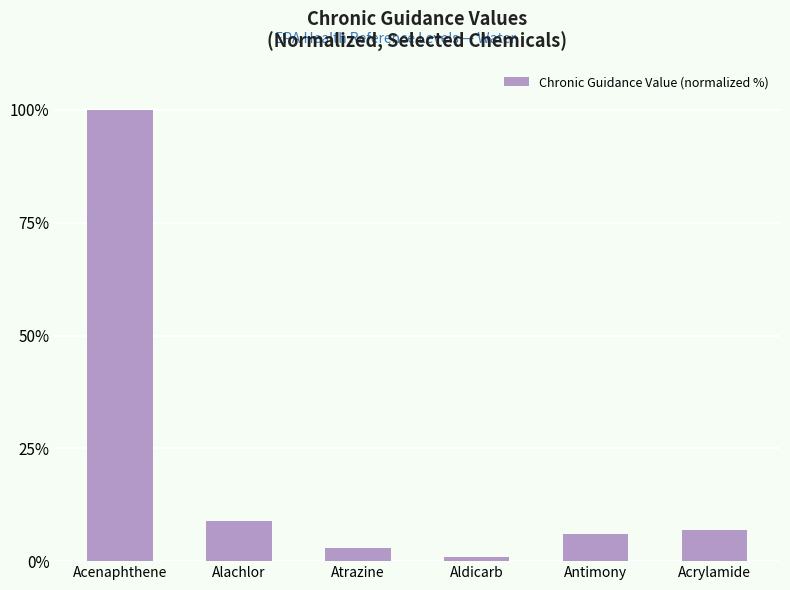

What is the sum of the values at Acrylamide and Aldicarb?

8.0